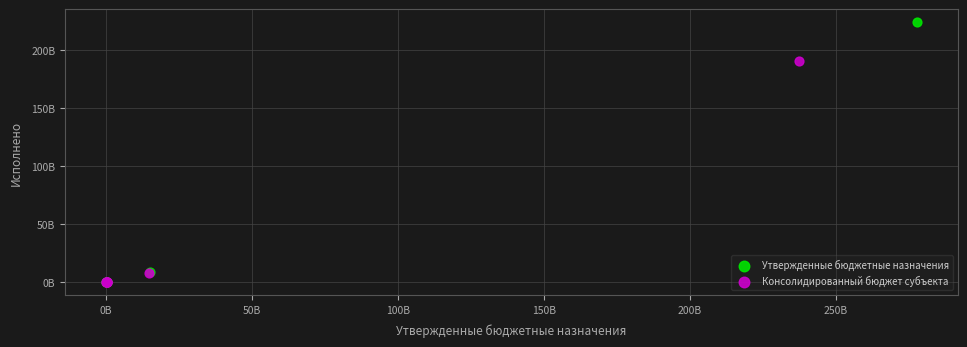

Which series has the widest spread of Y values?

Утвержденные бюджетные назначения